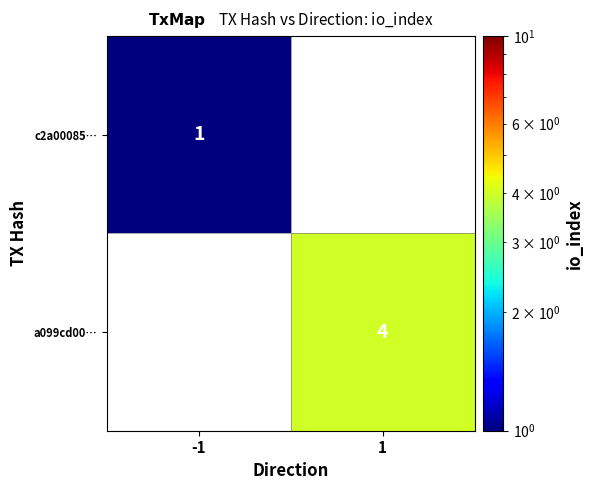

Is it true that a099cd00… equals 4 at 1?

True